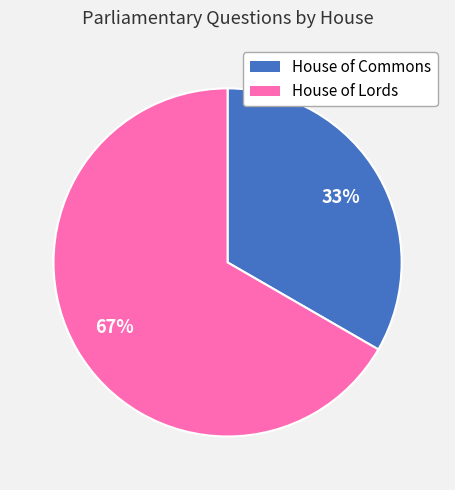

To the nearest percent, what percentage of the pie is House of Commons?

33%